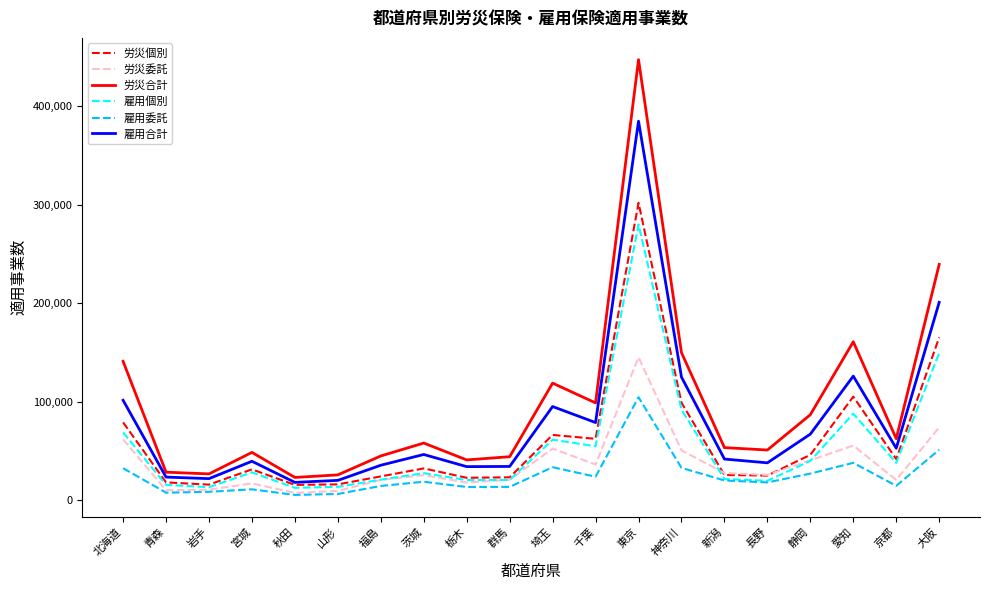

What is the total value across all series at 大阪?

880380